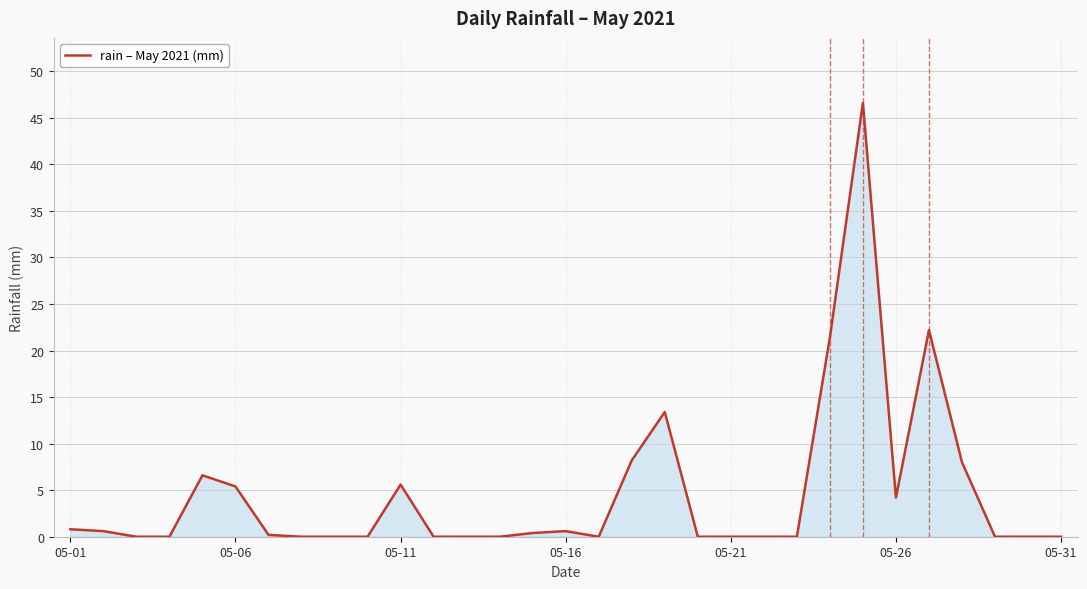

What is the difference between the maximum and minimum values?

46.6